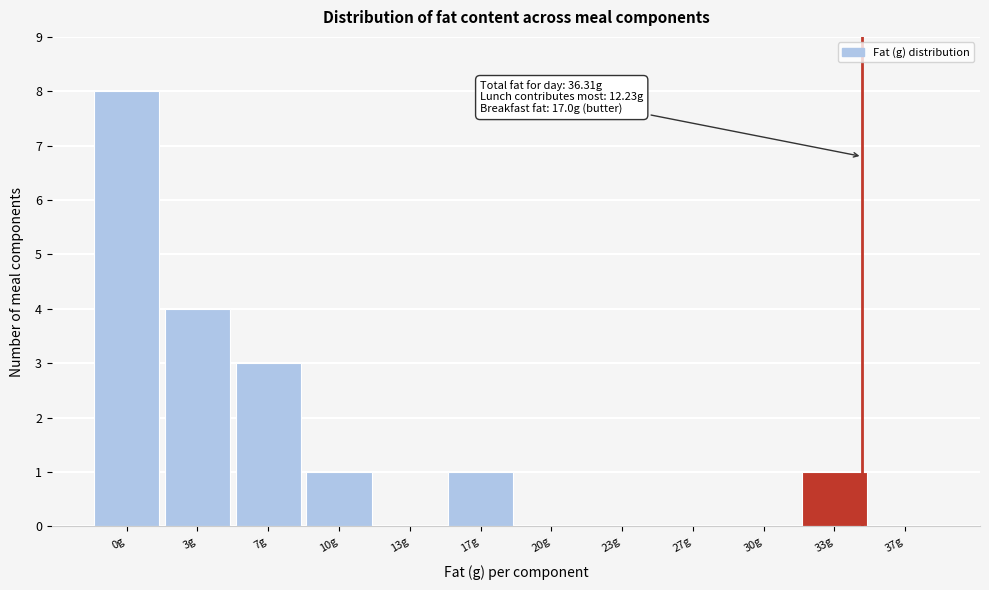

Reading left to right, extract all data points from this chart.

0g=8	3g=4	7g=3	10g=1	13g=0	17g=1	20g=0	23g=0	27g=0	30g=0	33g=1	37g=0